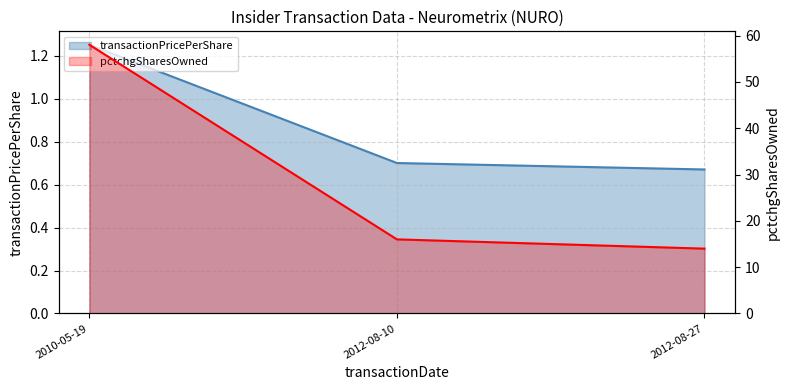

How many lines are shown in the chart?

2